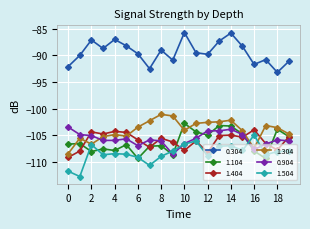

Which series has the largest total across all categories?

0.304